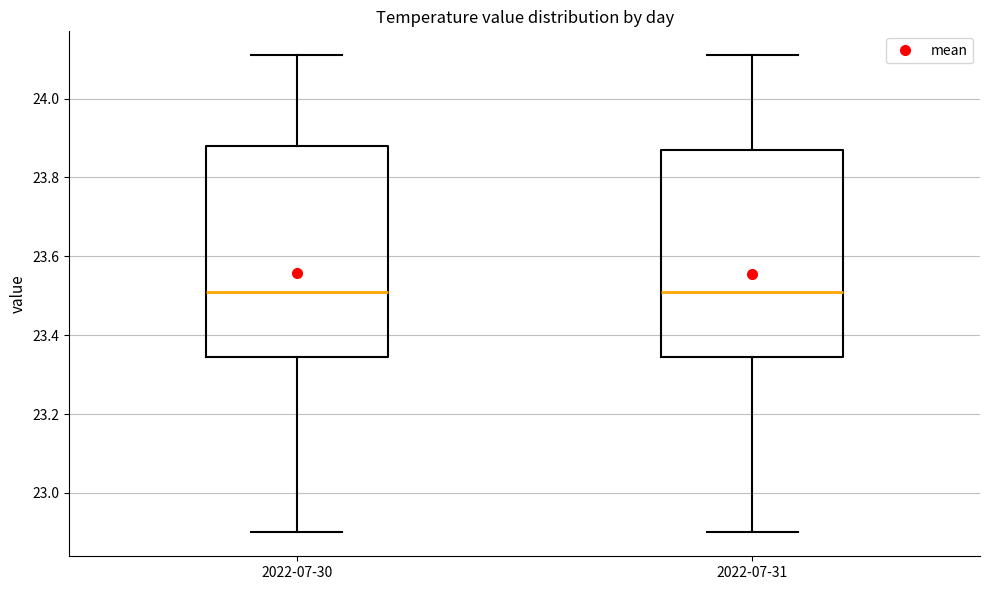

Reading left to right, transcribe this box plot: for each box, give where its median line is, the range the box spans, and where its two whiskers end, as read against the y-axis. The values are not printed on the chart, so give them approximately, as read against the axis.

2022-07-30: median 23.52, box 23.34 to 23.88, whiskers 22.90 to 24.12
2022-07-31: median 23.52, box 23.34 to 23.88, whiskers 22.90 to 24.12